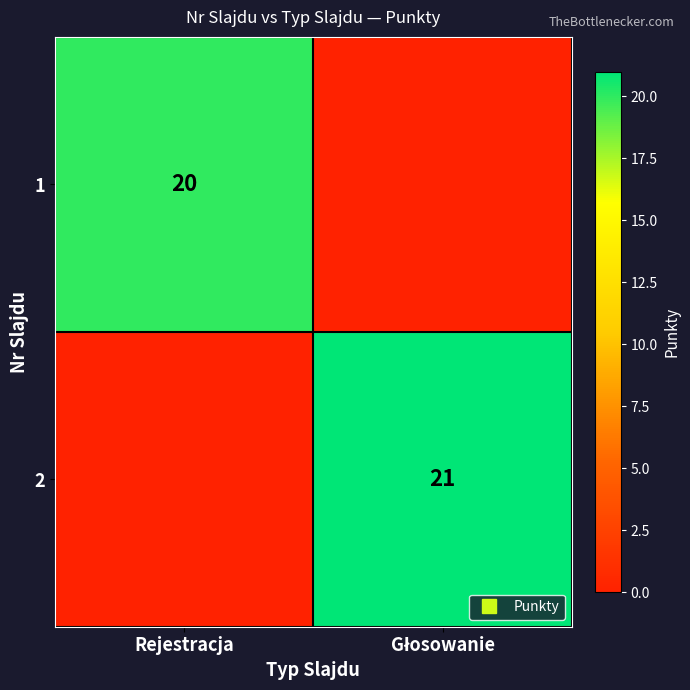

Is the value of 2 at Rejestracja greater than the value of 1 at Głosowanie?

No